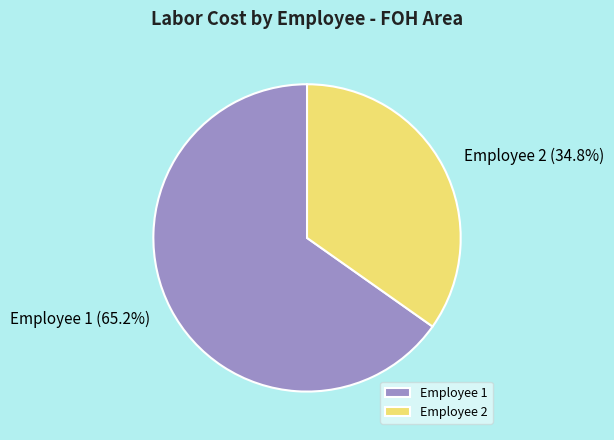

True or false: Employee 1 accounts for 50% of the total.

False